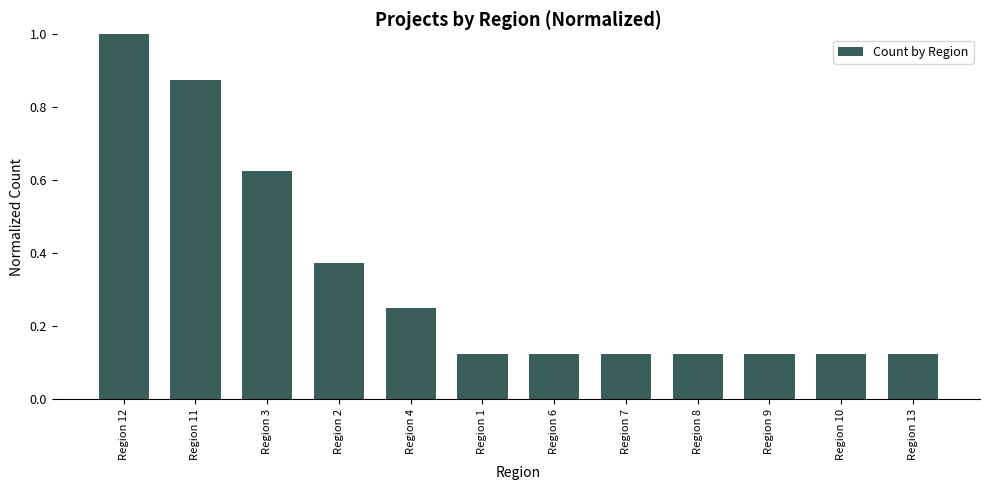

What is the label of the 10th bar from the right?

Region 3